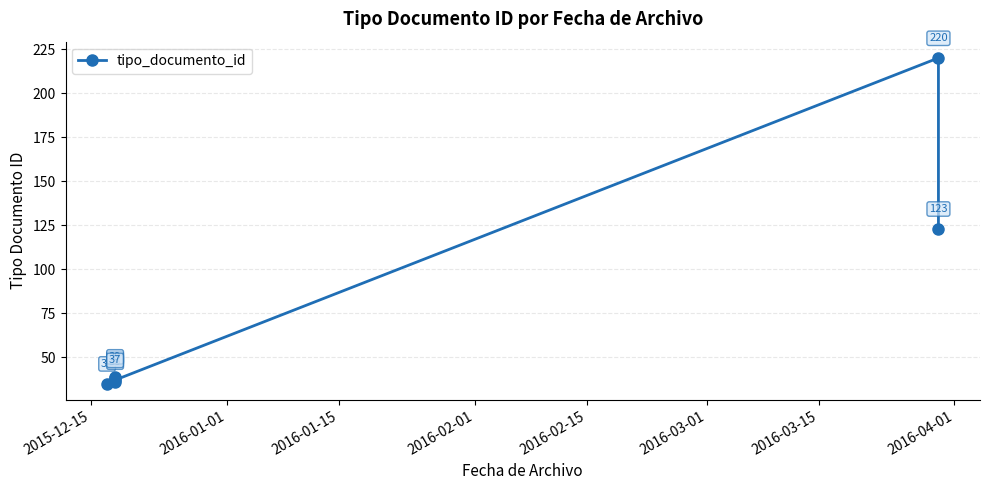

Approximately how many times larger is the value at 2016-03-15 compared to 2016-01-15?

3.4